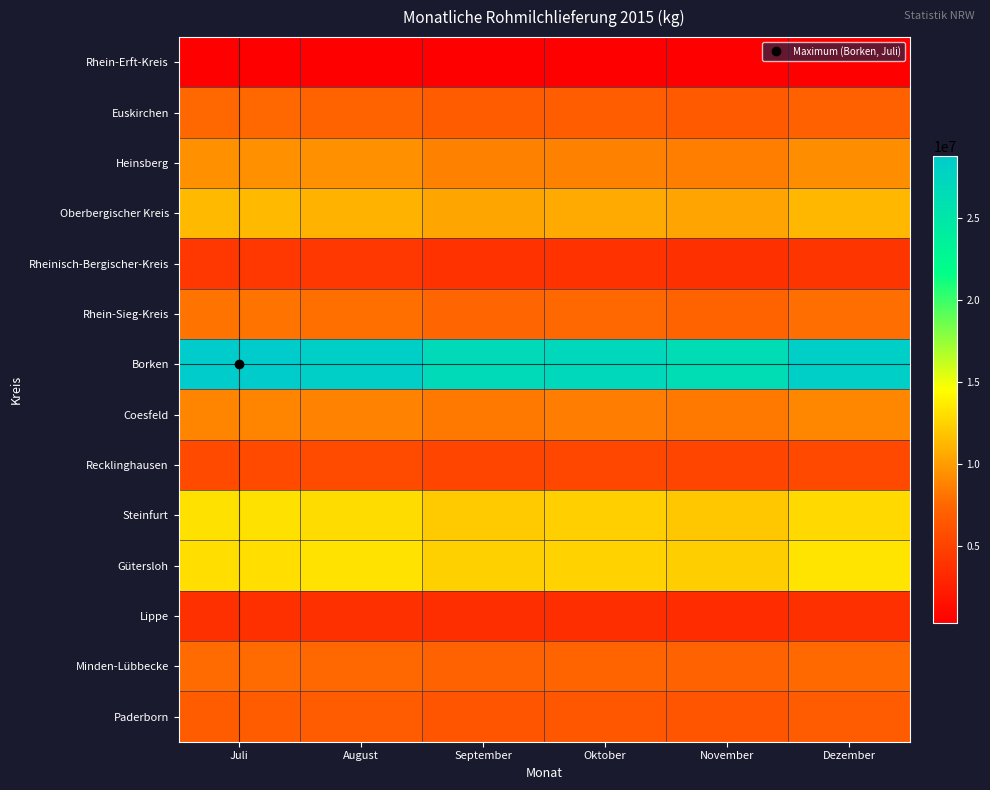

Which series has the largest total across all categories?

Borken